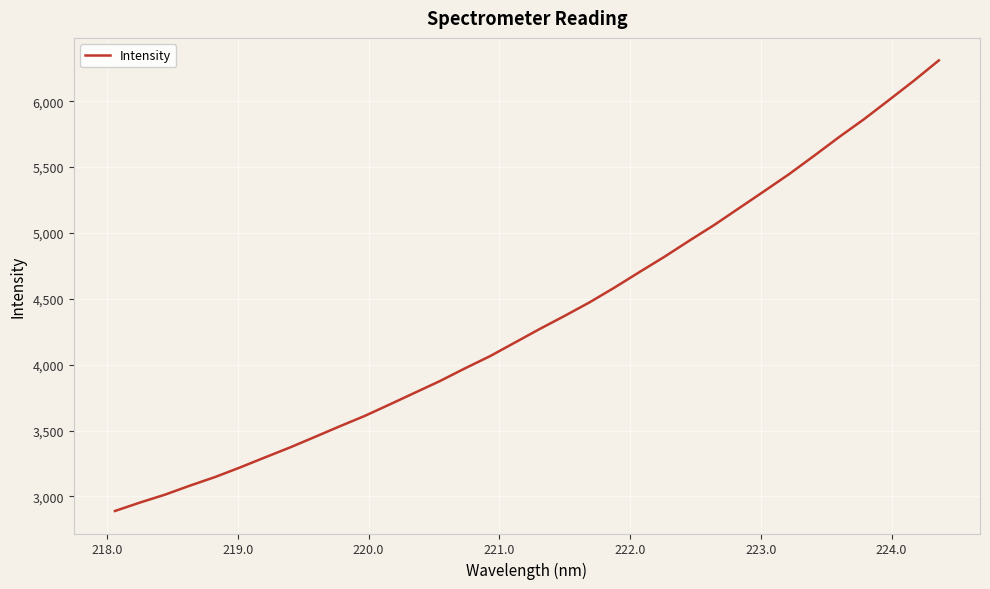

What is the minimum value shown in the chart?

2890.0